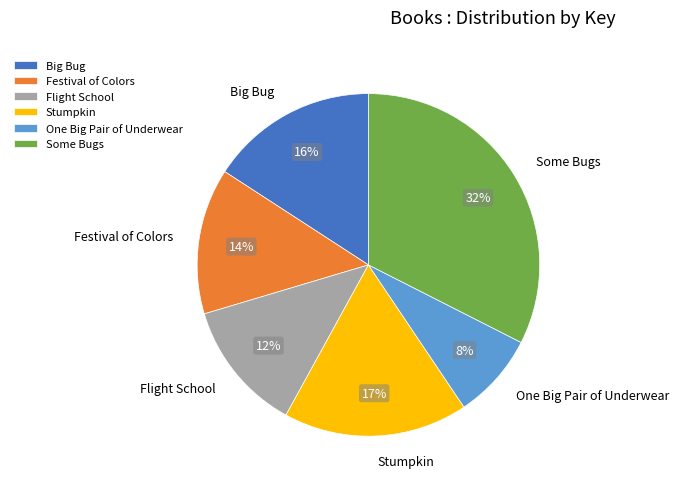

True or false: Stumpkin accounts for 29% of the total.

False